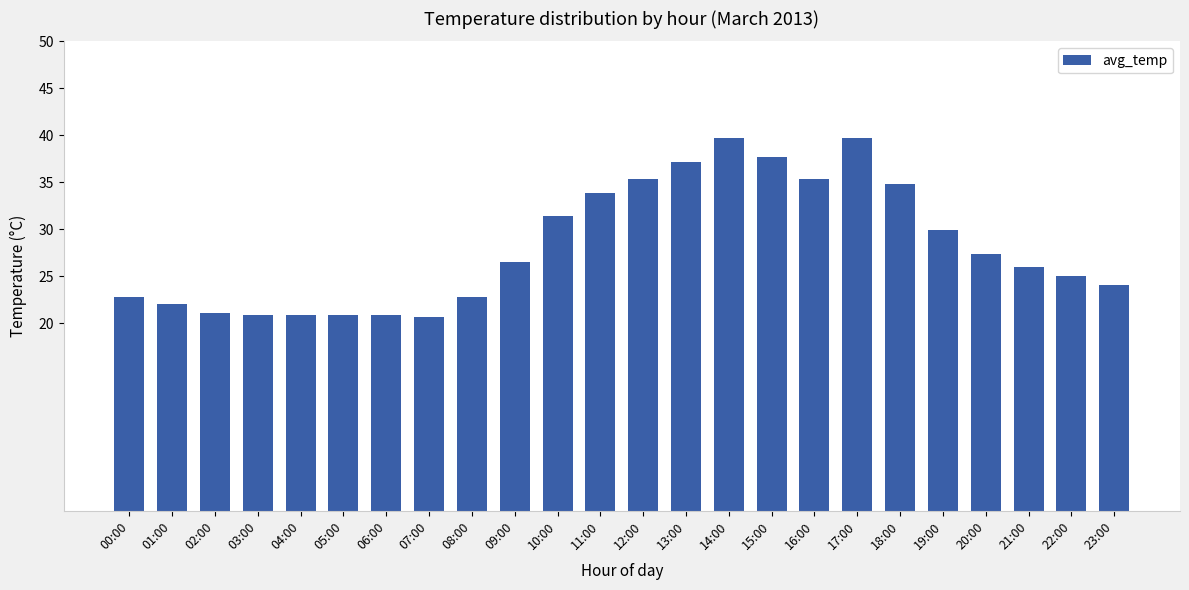

Approximately how many times larger is the value at 14:00 compared to 08:00?

1.7